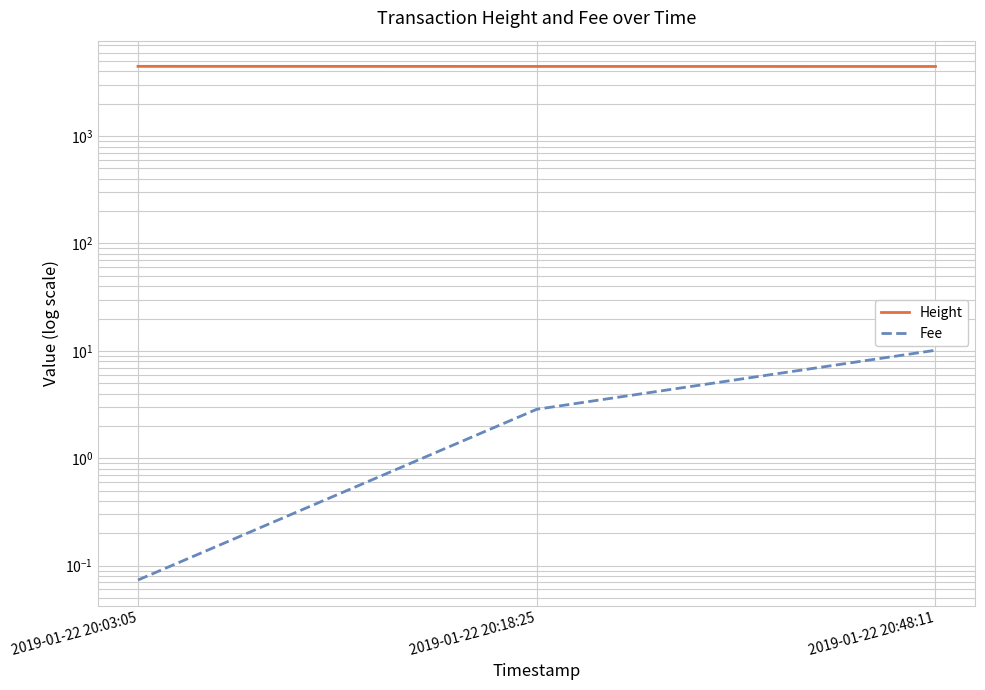

Rank the series by their average value, from lowest to highest.

Fee, Height